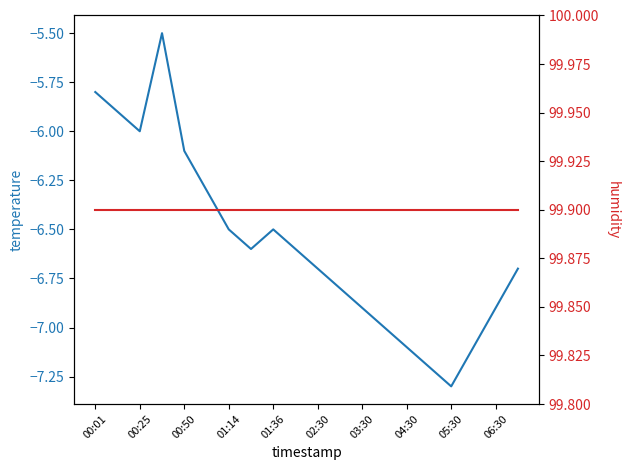

True or false: humidity has more than 2 interior local peaks.

False